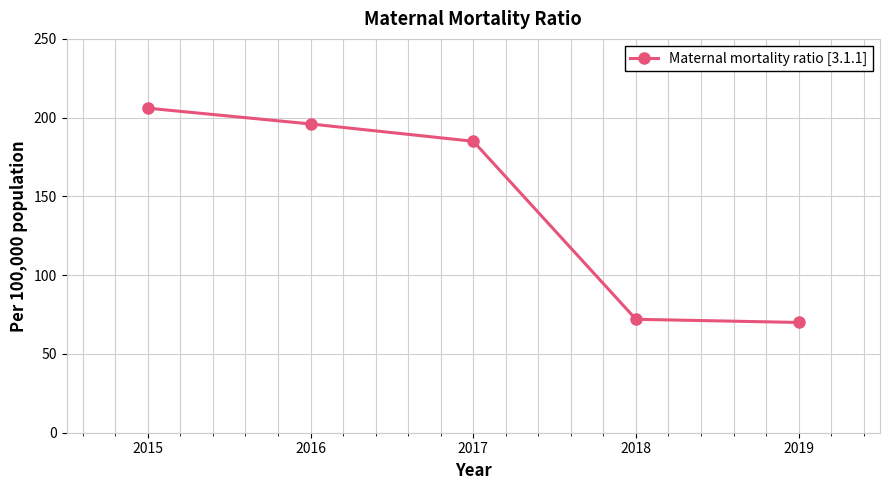

What is the ratio of the value at 2018 to the value at 2019?

1.0